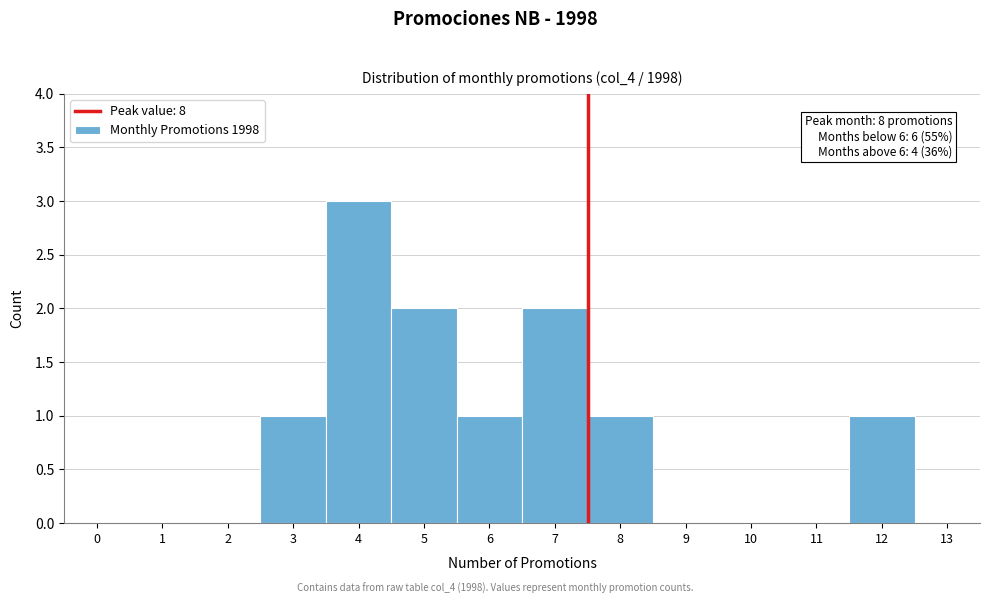

Reading right to left, transcribe all the data shown in this chart.

13=0	12=1	11=0	10=0	9=0	8=1	7=2	6=1	5=2	4=3	3=1	2=0	1=0	0=0